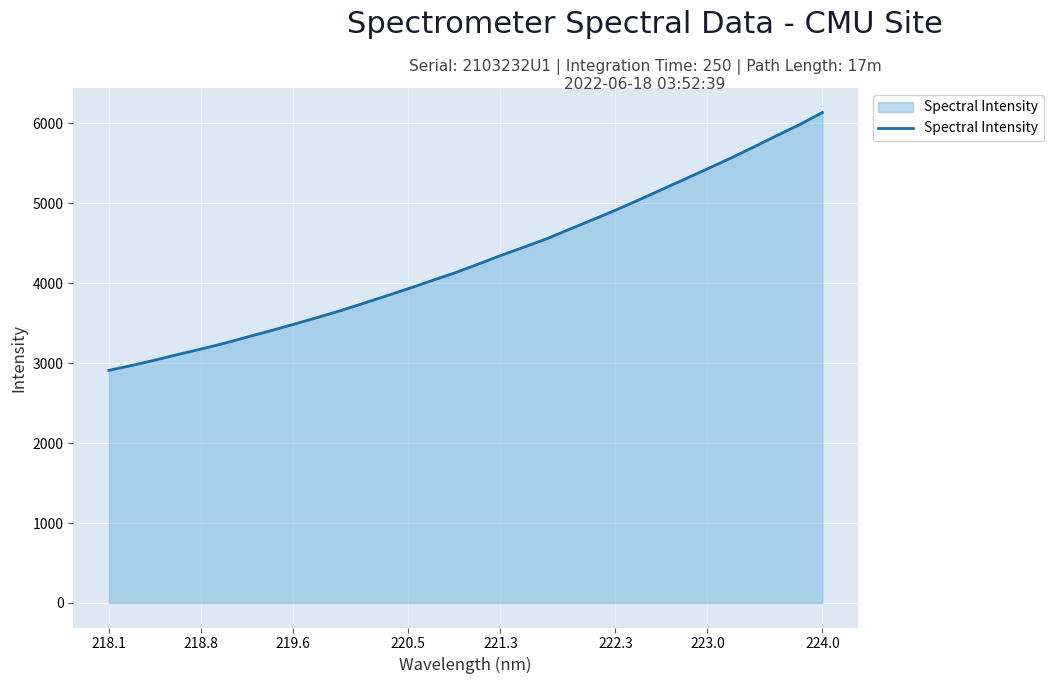

What is the difference between the maximum and minimum values?

3226.2